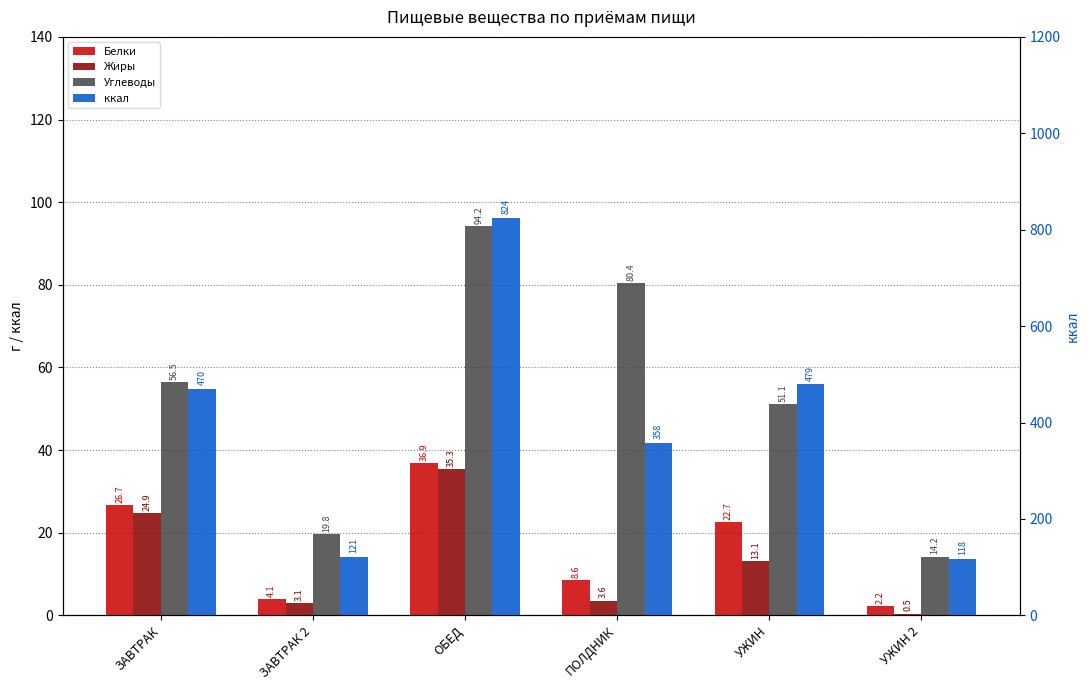

Count the number of data series in this chart.

4